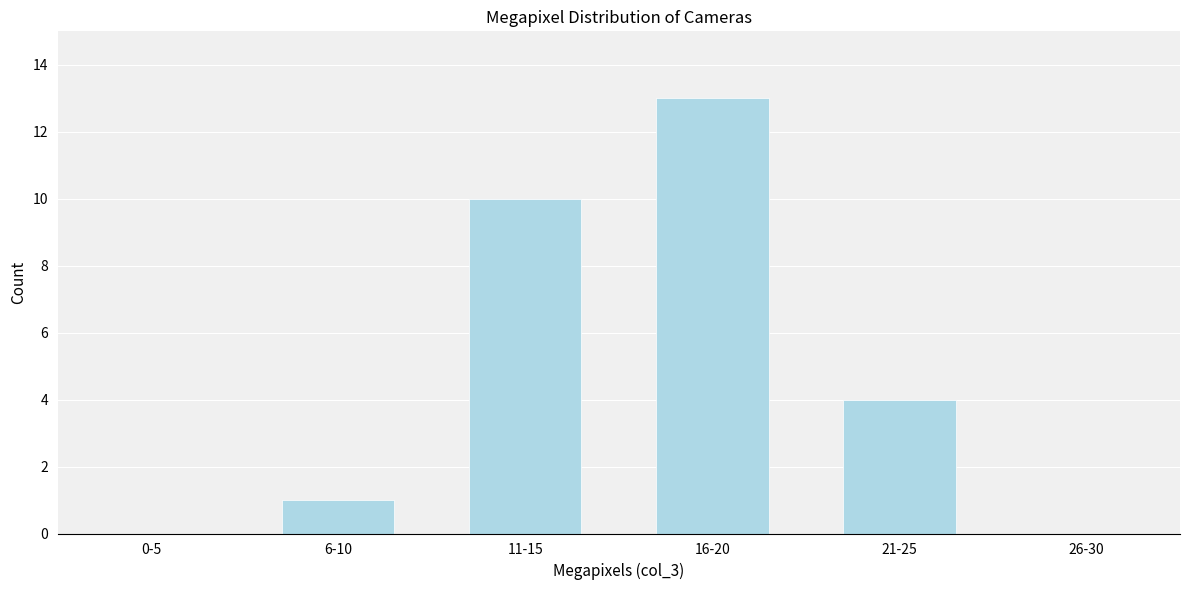

Reading left to right, what are all the values shown in this chart?

0-5=0	6-10=1	11-15=10	16-20=13	21-25=4	26-30=0